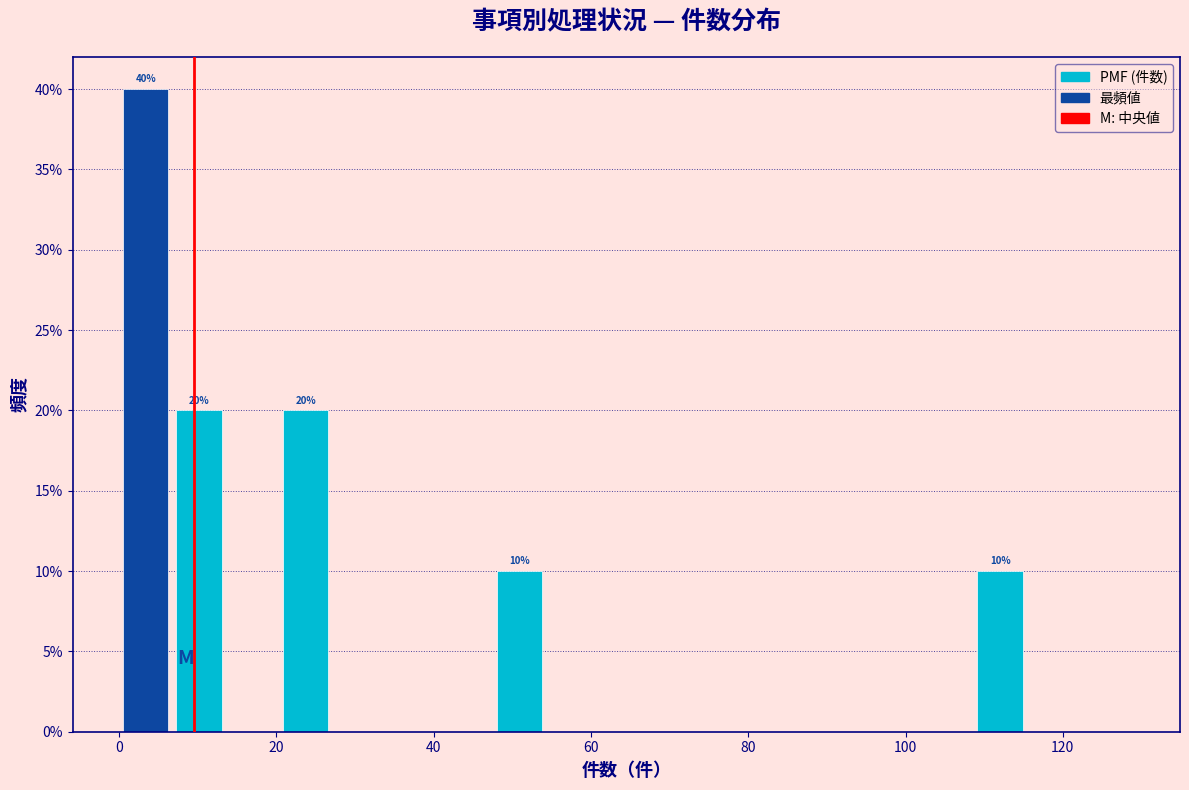

Read against the x-axis, roughly where is the centre of the tallest bar?

4